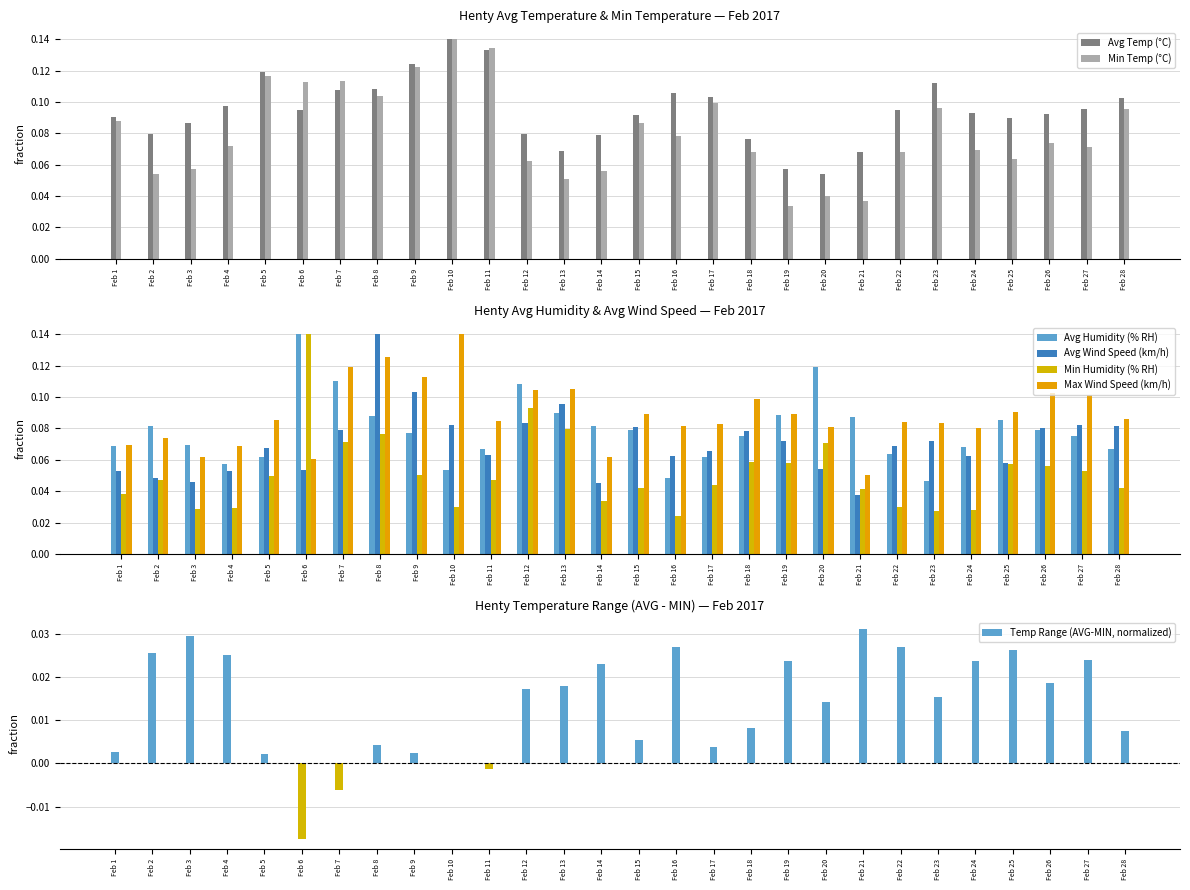

True or false: Avg Humidity (% RH) has a value of 0.1 at Feb 16.

False